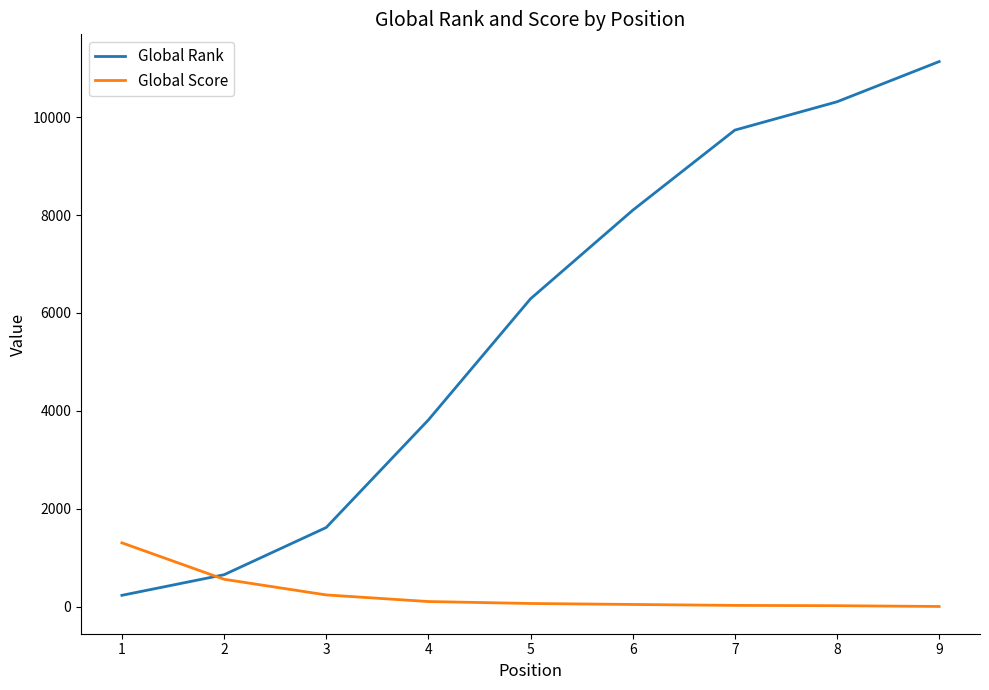

Is this an area chart (filled region under the line)?

No